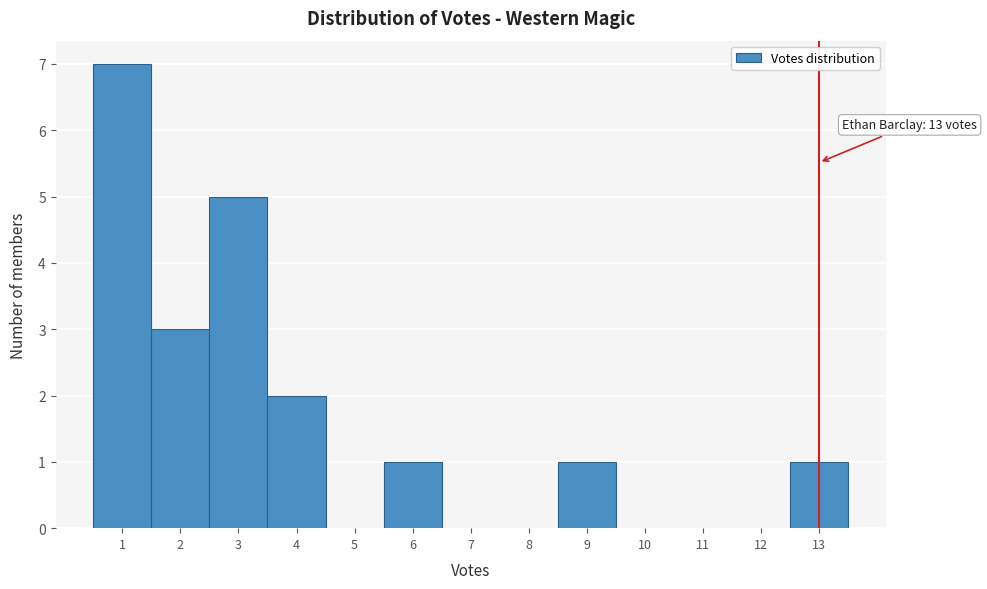

Which range on the x-axis has the tallest bar?

0.5 to 1.5